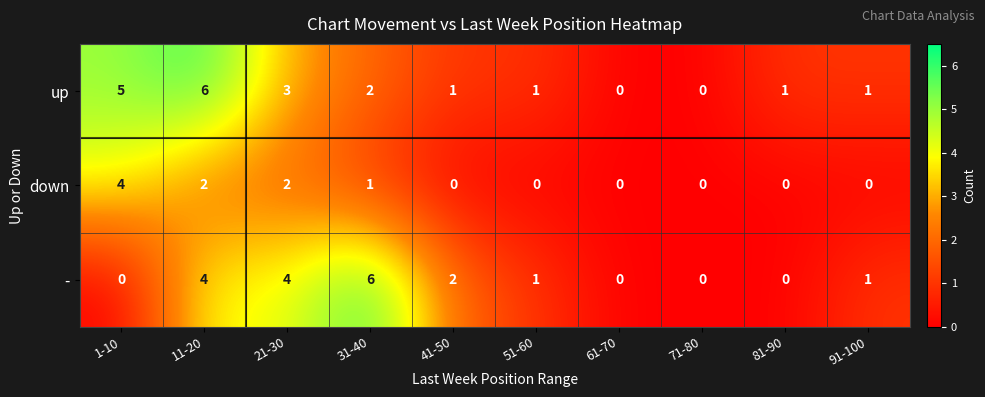

The value of down at 71-80 is 0. True or false?

True